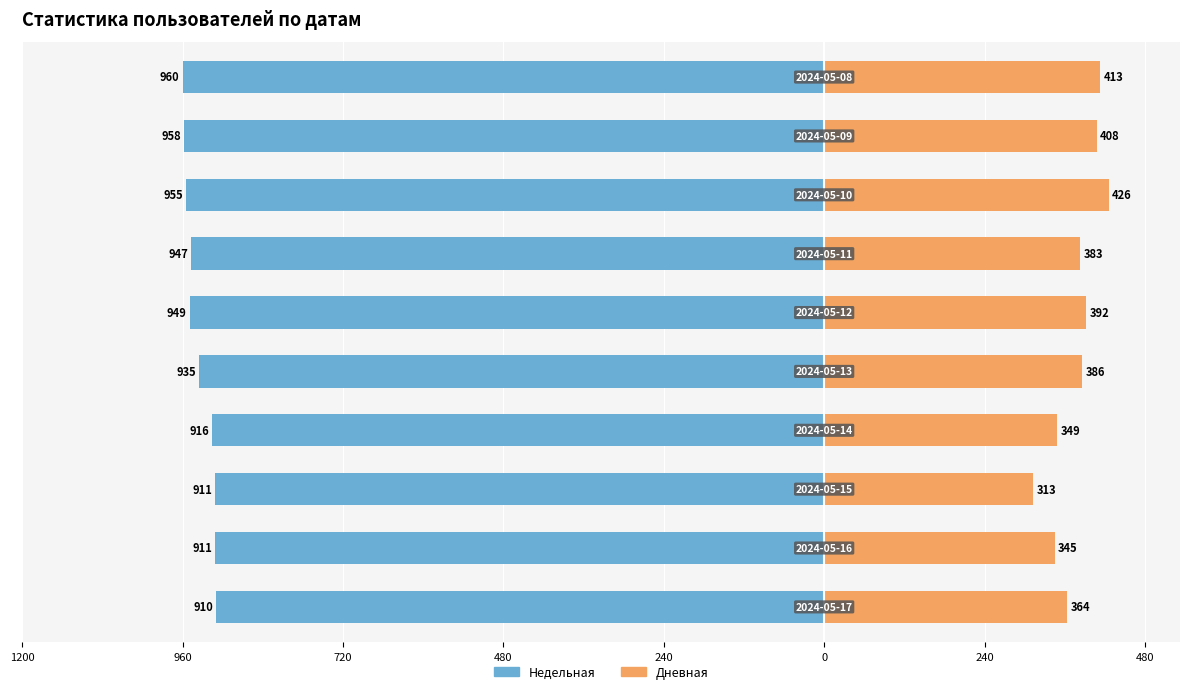

Does the chart contain any negative values?

Yes